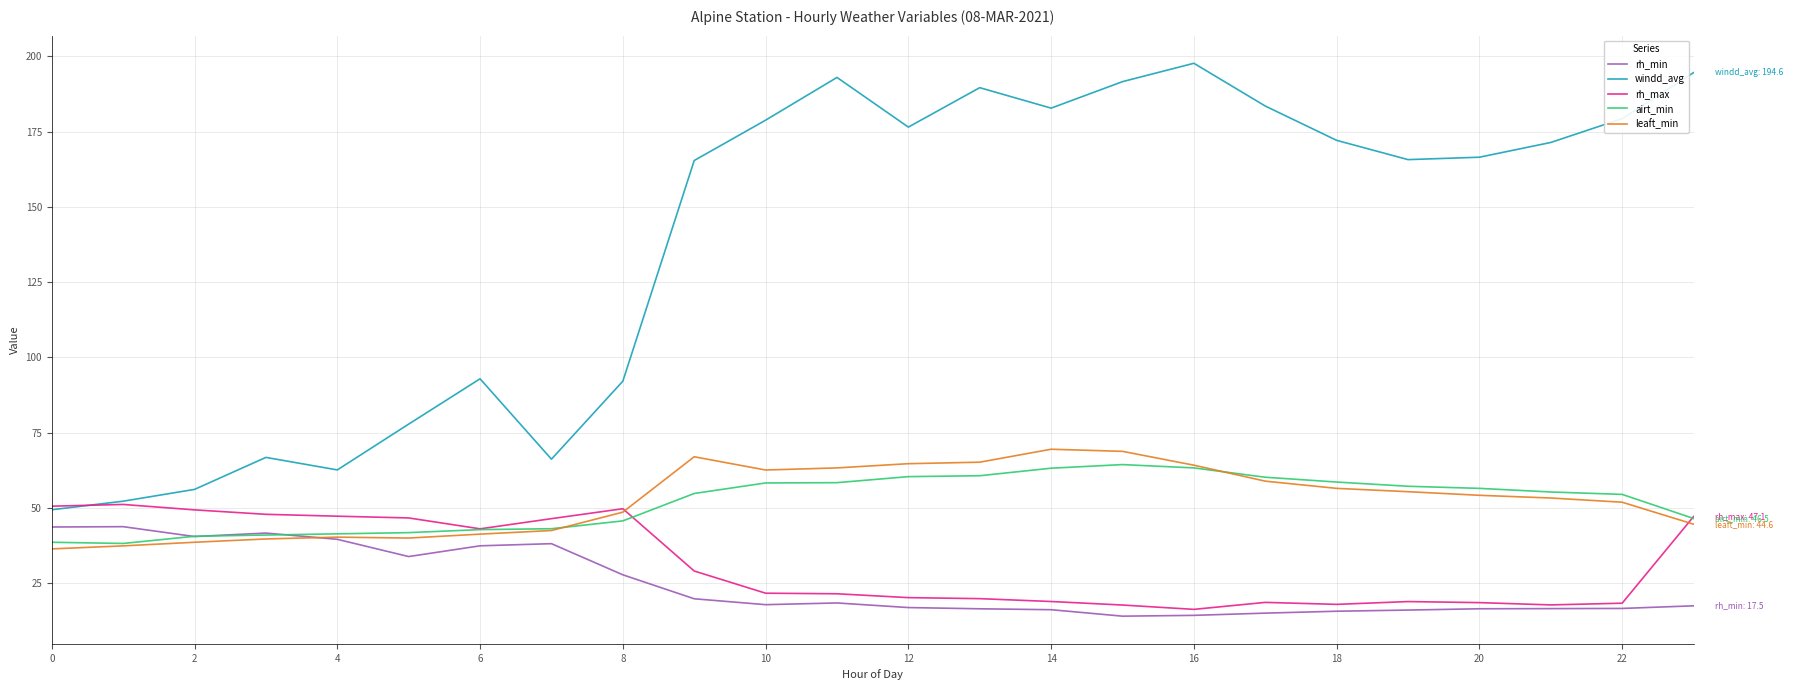

What is the maximum value shown in the chart?

197.7